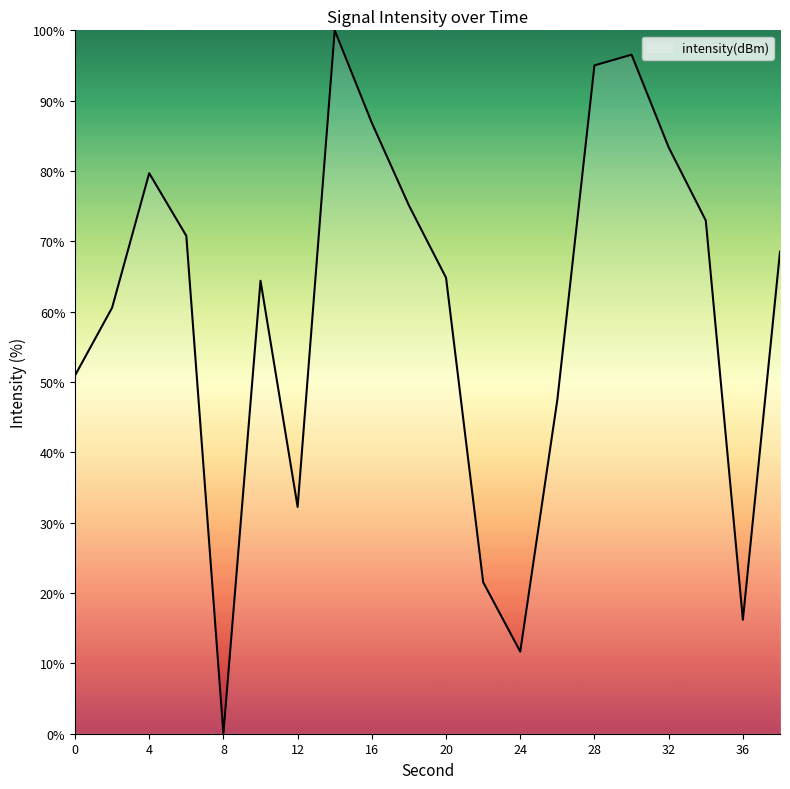

Reading right to left, transcribe all the data shown in this chart.

68.5	16.2	73.0	83.4	96.5	95.0	47.5	11.7	21.5	64.8	75.1	86.8	100.0	32.2	64.4	0.0	70.8	79.7	60.6	50.9